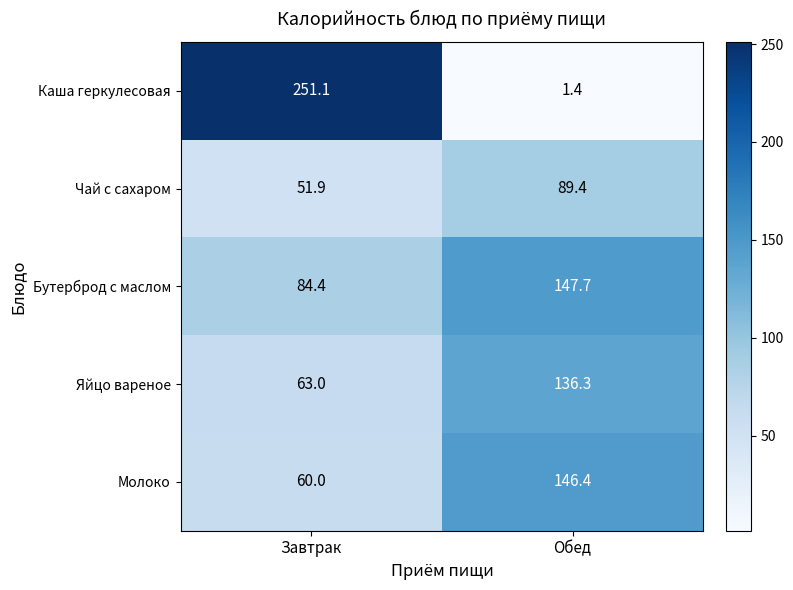

At which category is the sum across all series the highest?

Обед